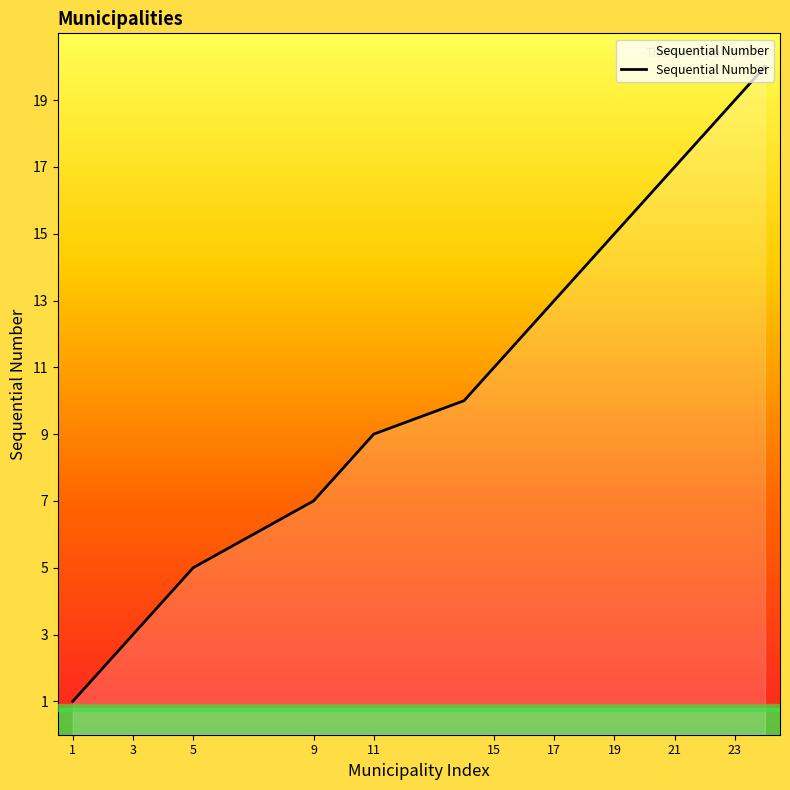

What is the difference between the maximum and minimum values?

19